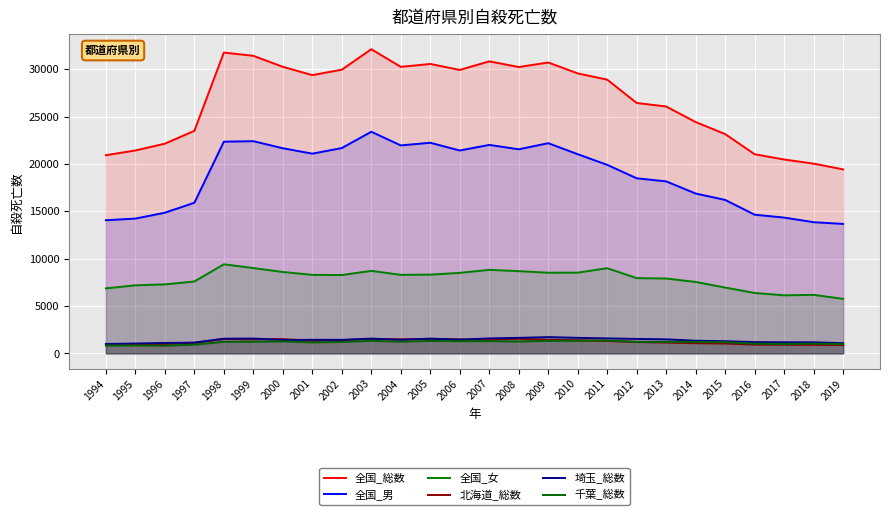

Reading left to right, extract all data points from this chart.

全国_総数: 20923	21420	22138	23494	31755	31413	30251	29375	29949	32109	30247	30553	29921	30827	30229	30707	29554	28896	26433	26063	24417	23152	21021	20468	20031	19425
全国_男: 14058	14231	14853	15901	22349	22402	21656	21085	21677	23396	21955	22236	21419	22007	21546	22189	21028	19904	18485	18158	16875	16202	14642	14336	13851	13668
全国_女: 6865	7189	7285	7593	9406	9011	8595	8290	8272	8713	8292	8317	8502	8820	8683	8518	8526	8992	7948	7905	7542	6950	6379	6132	6180	5757
北海道_総数: 984	953	1008	1114	1517	1490	1509	1335	1391	1531	1491	1534	1475	1462	1546	1439	1393	1312	1206	1145	1080	1045	930	918	905	884
埼玉_総数: 998	1043	1106	1139	1554	1568	1414	1438	1430	1563	1432	1559	1452	1585	1643	1720	1642	1586	1528	1486	1337	1287	1194	1175	1176	1078
千葉_総数: 827	839	813	924	1223	1229	1269	1160	1212	1326	1231	1318	1290	1294	1258	1326	1329	1370	1215	1217	1215	1182	1026	990	1029	983